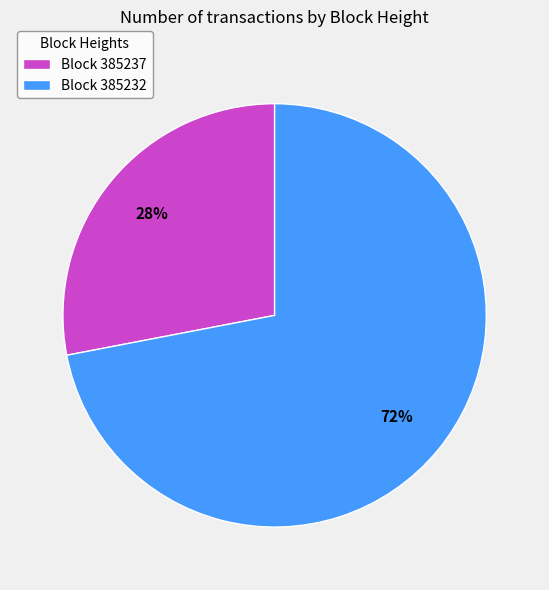

To the nearest percent, what percentage of the pie is Block 385237?

28%